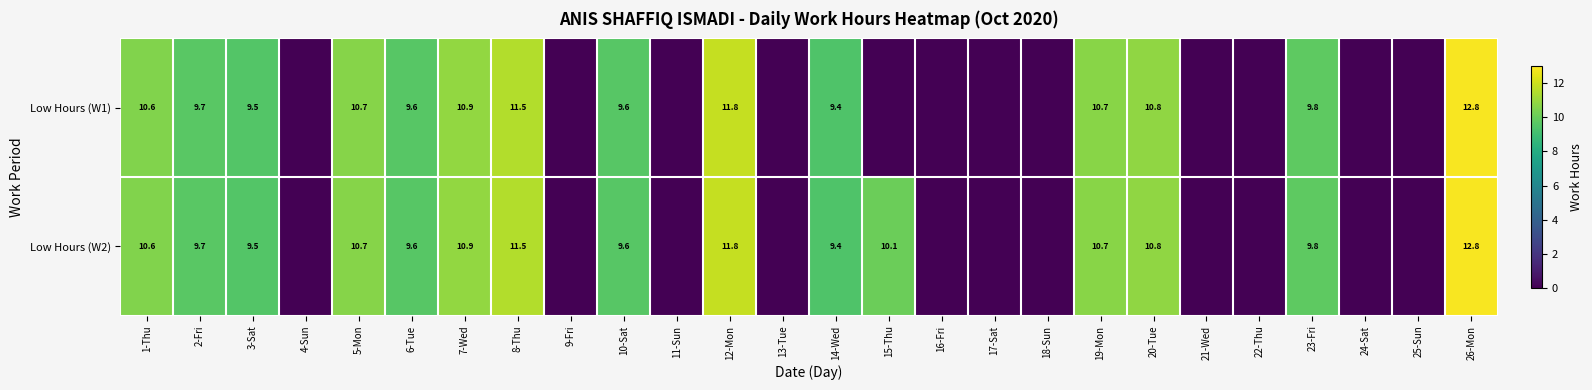

What is the maximum value shown in the chart?

12.8